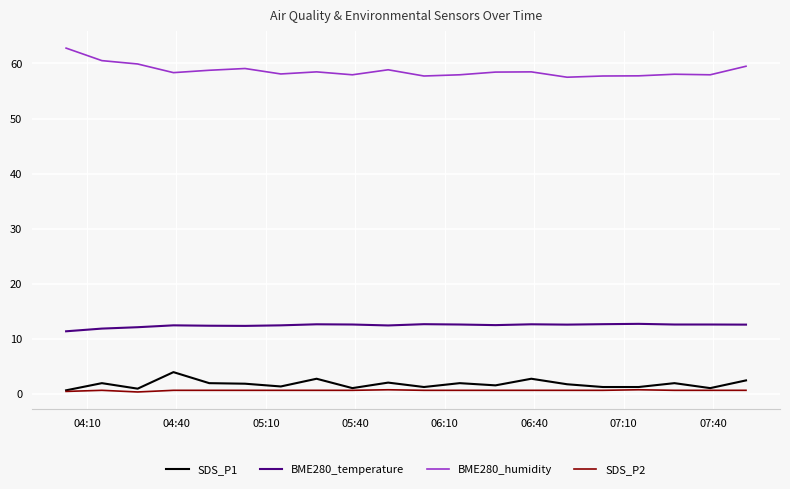

Which series has the largest total across all categories?

BME280_humidity